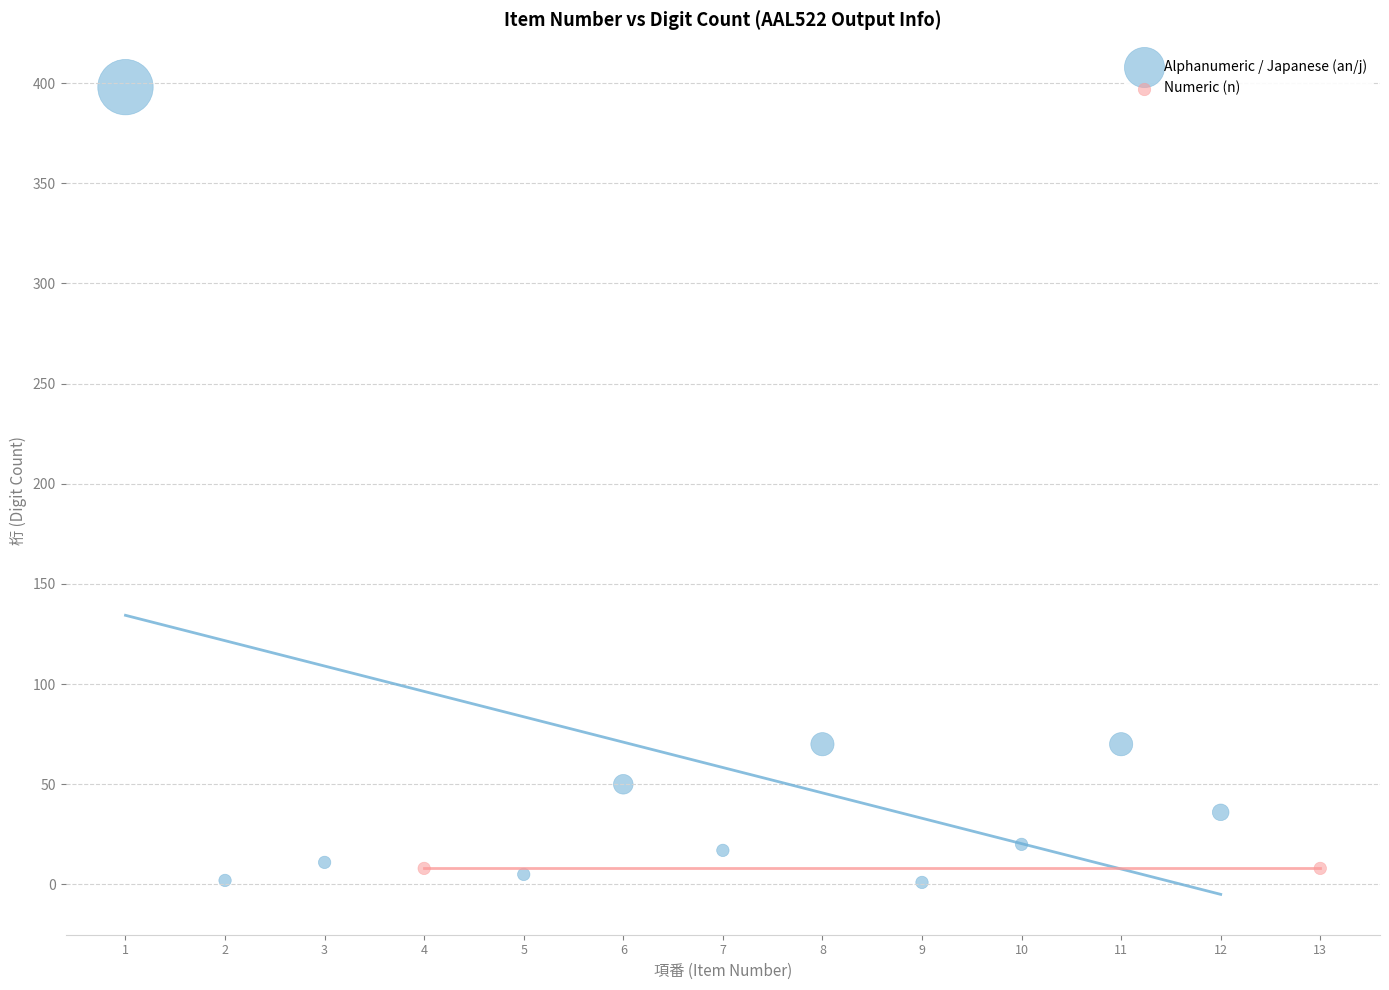

Which series contains the lowest Y value?

Alphanumeric / Japanese (an/j)